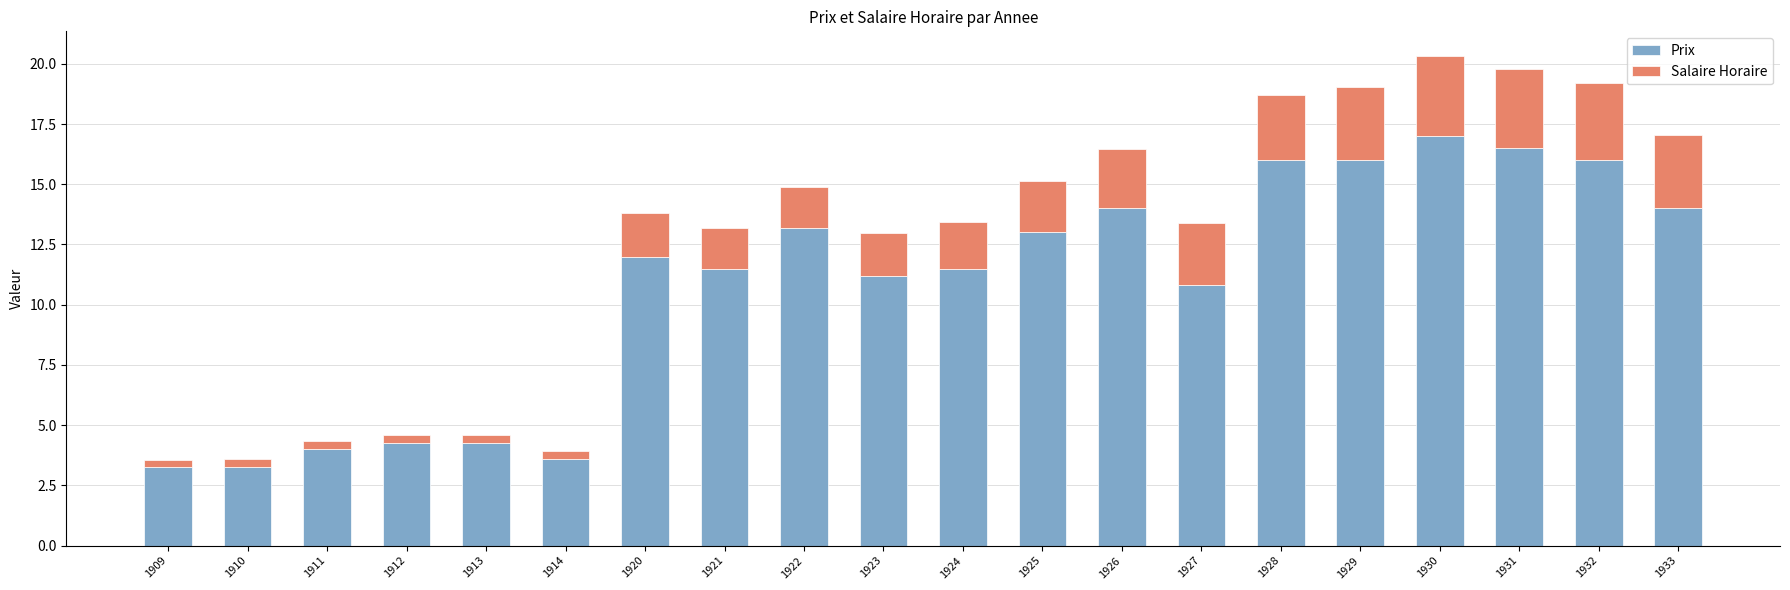

What are all the series names shown in the legend?

Prix, Salaire Horaire